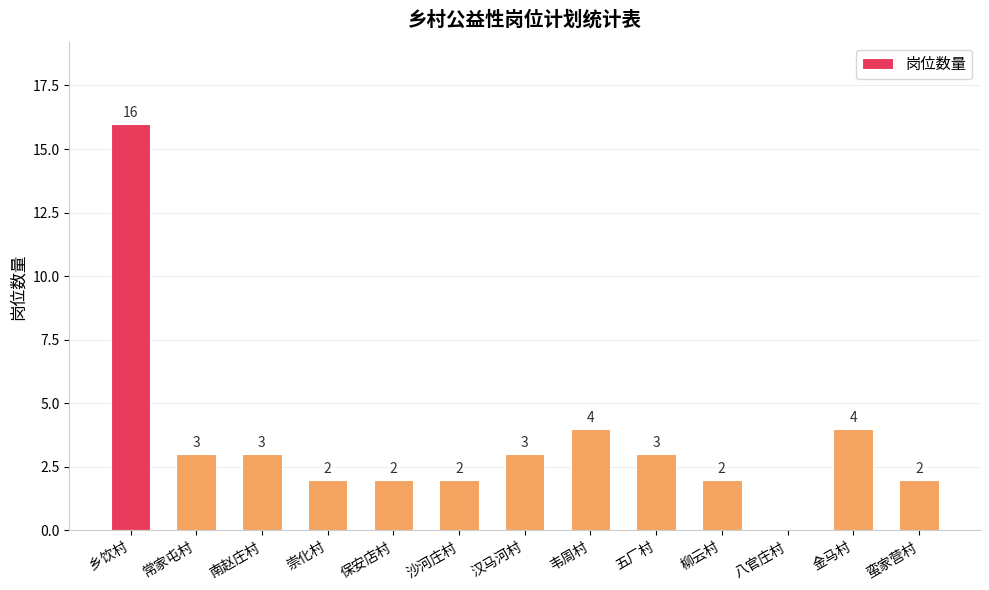

Approximately how many times larger is the value at 沙河庄村 compared to 五厂村?

0.7